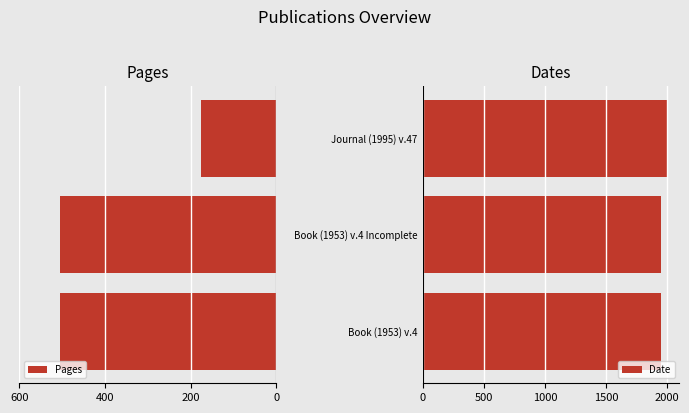

What is the highest value of the Date series?

1995